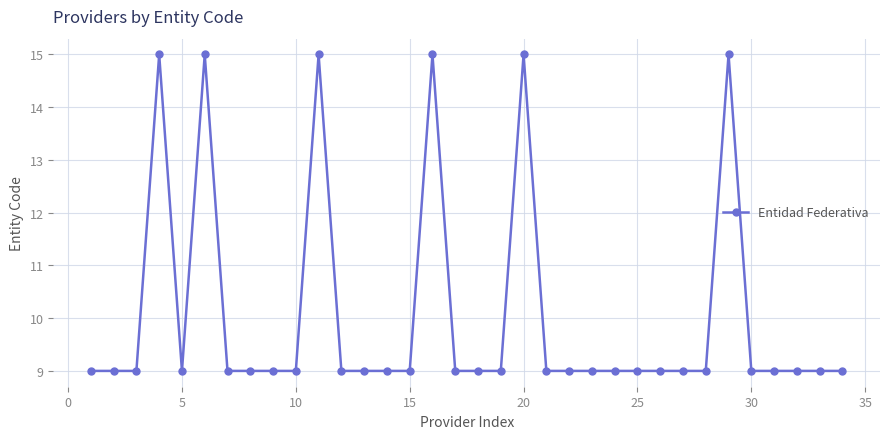

What is the sum of all values?

342